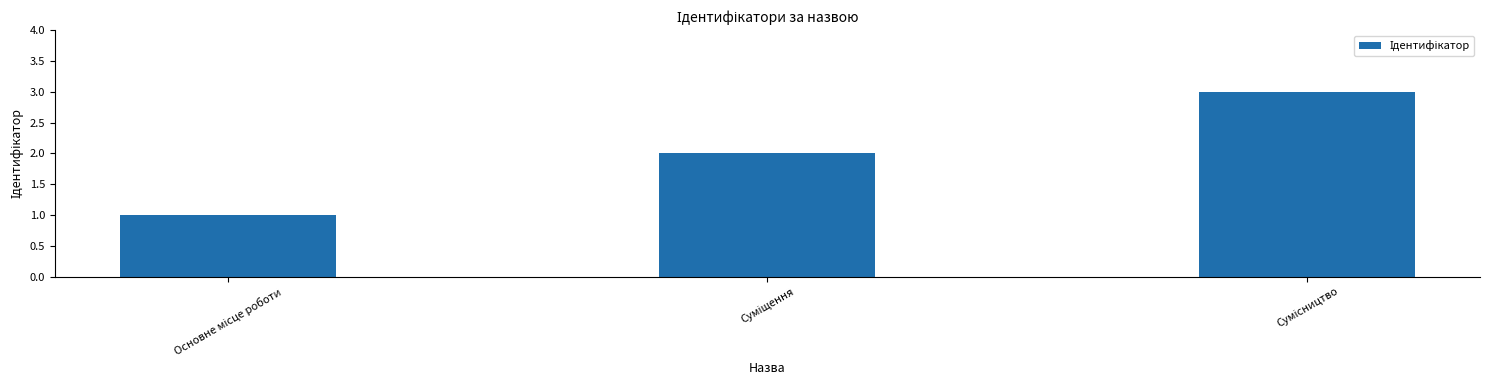

What is the sum of all values?

6